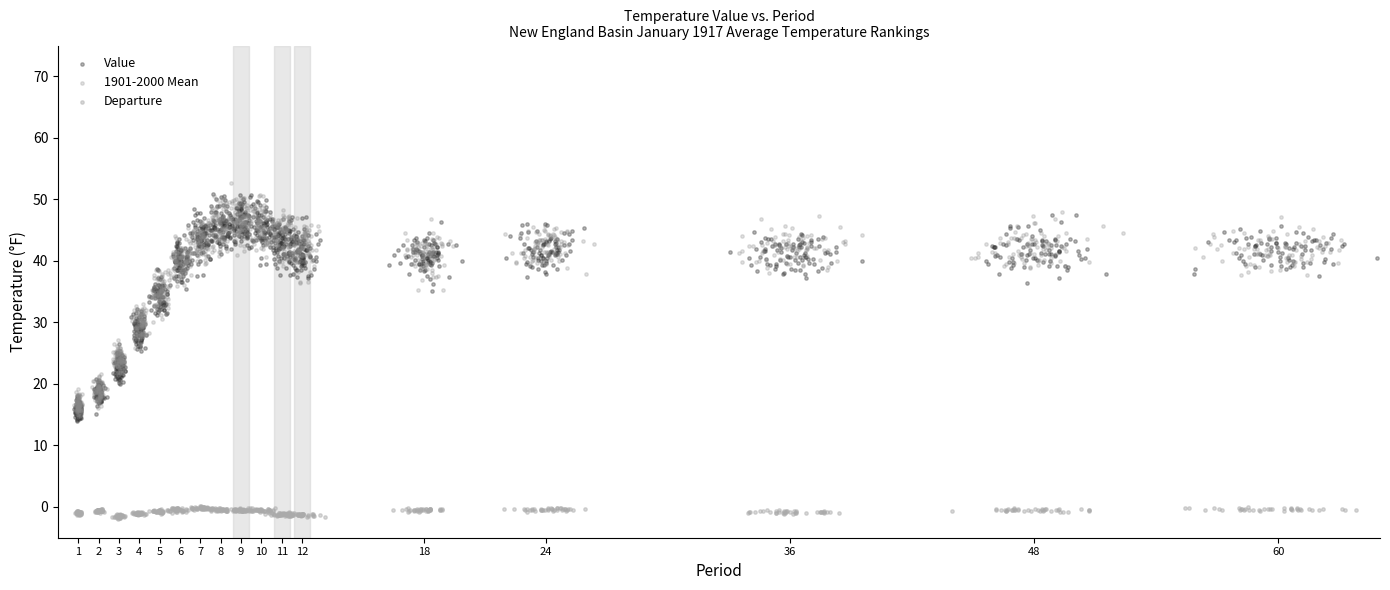

Which series contains the lowest Y value?

Departure